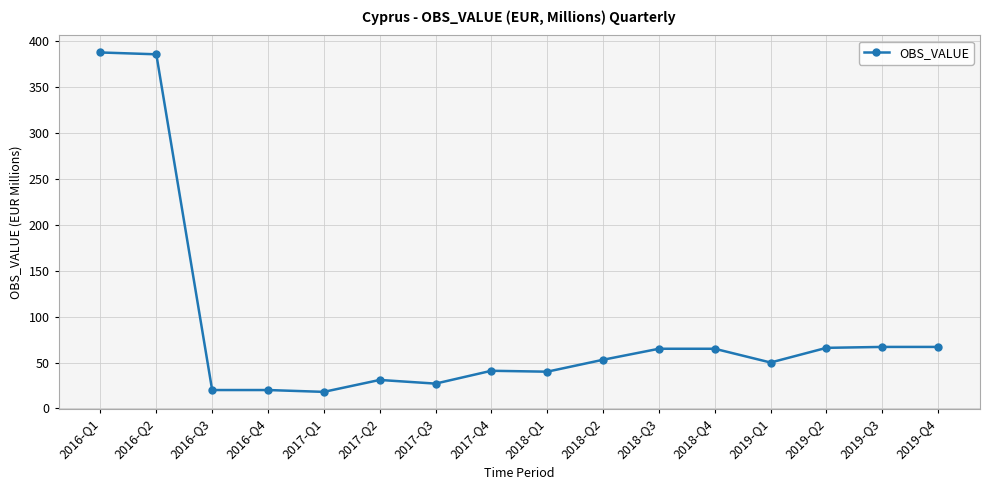

How many lines are shown in the chart?

1